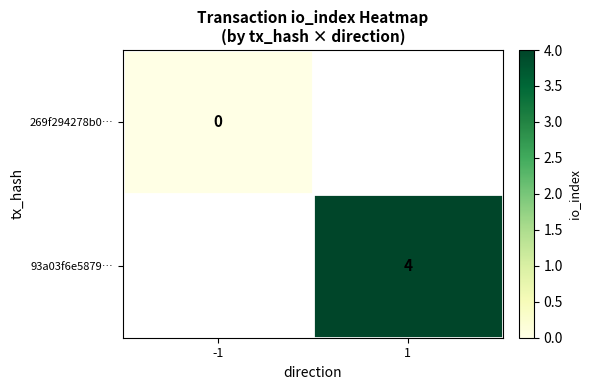

What is the maximum value shown in the chart?

4.0